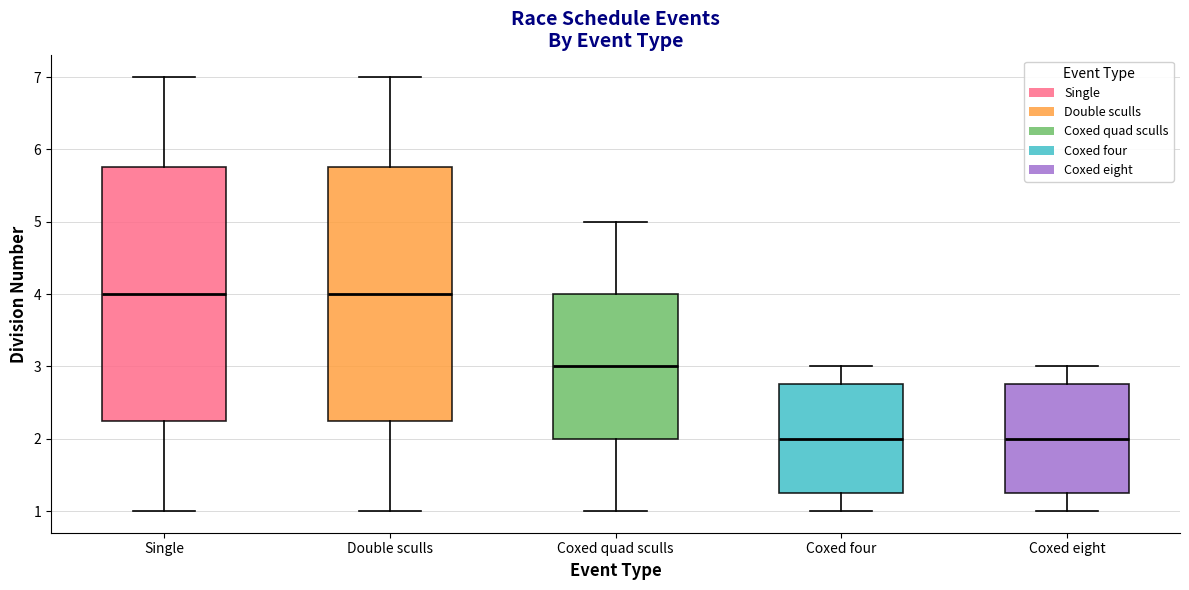

Reading left to right, transcribe this box plot: for each box, give where its median line is, the range the box spans, and where its two whiskers end, as read against the y-axis. The values are not printed on the chart, so give them approximately, as read against the axis.

Single: median 4.0, box 2.3 to 5.8, whiskers 1.0 to 7.0
Double sculls: median 4.0, box 2.3 to 5.8, whiskers 1.0 to 7.0
Coxed quad sculls: median 3.0, box 2.0 to 4.0, whiskers 1.0 to 5.0
Coxed four: median 2.0, box 1.3 to 2.8, whiskers 1.0 to 3.0
Coxed eight: median 2.0, box 1.3 to 2.8, whiskers 1.0 to 3.0